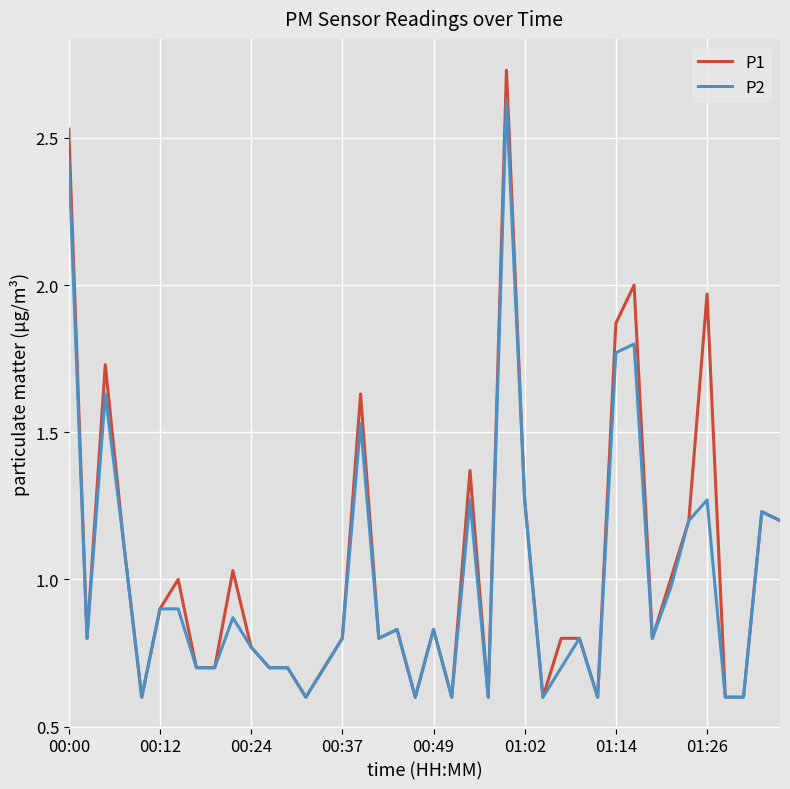

Rank the series by their maximum value, from highest to lowest.

P1, P2